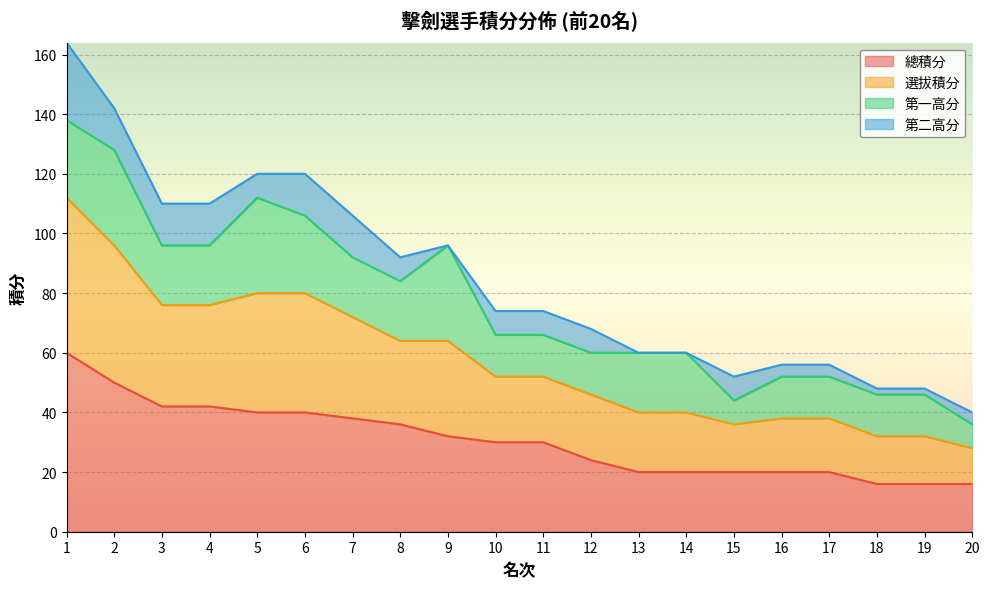

What is the minimum value shown in the chart?

16